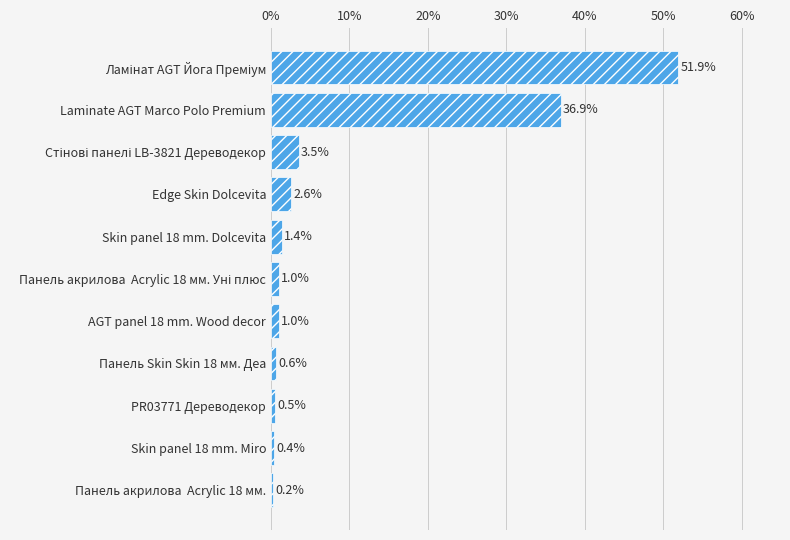

True or false: the data shows 1.4 at Skin panel 18 mm. Dolcevita.

True